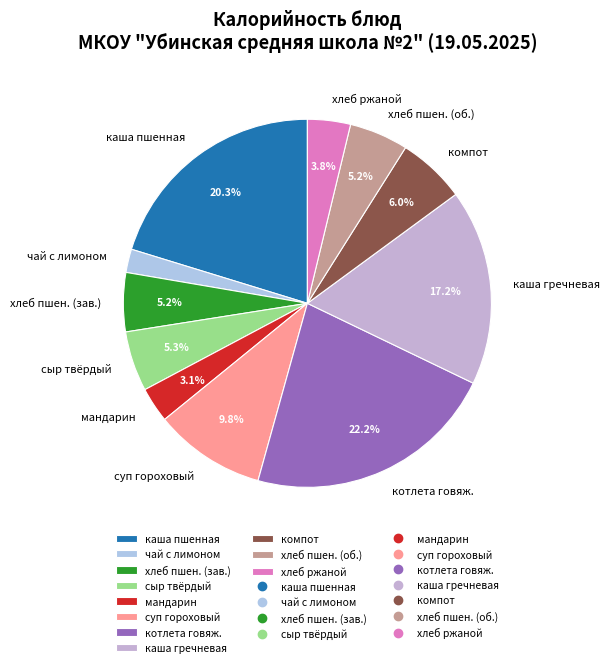

Count the number of slices in the pie.

11